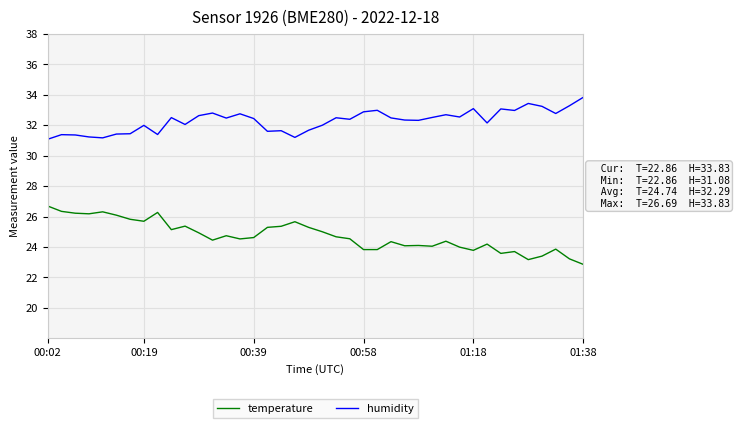

Which series has the largest total across all categories?

humidity